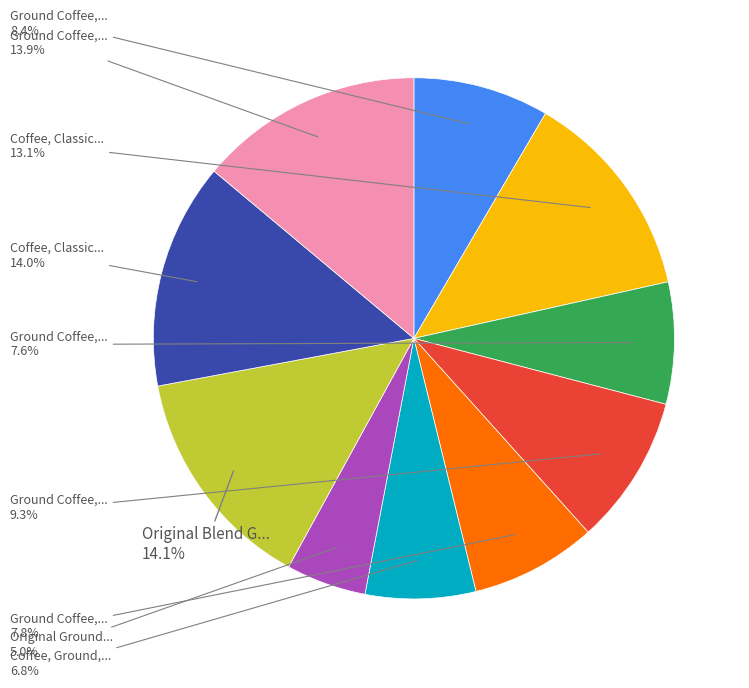

Is there any slice that represents more than half of the pie?

No